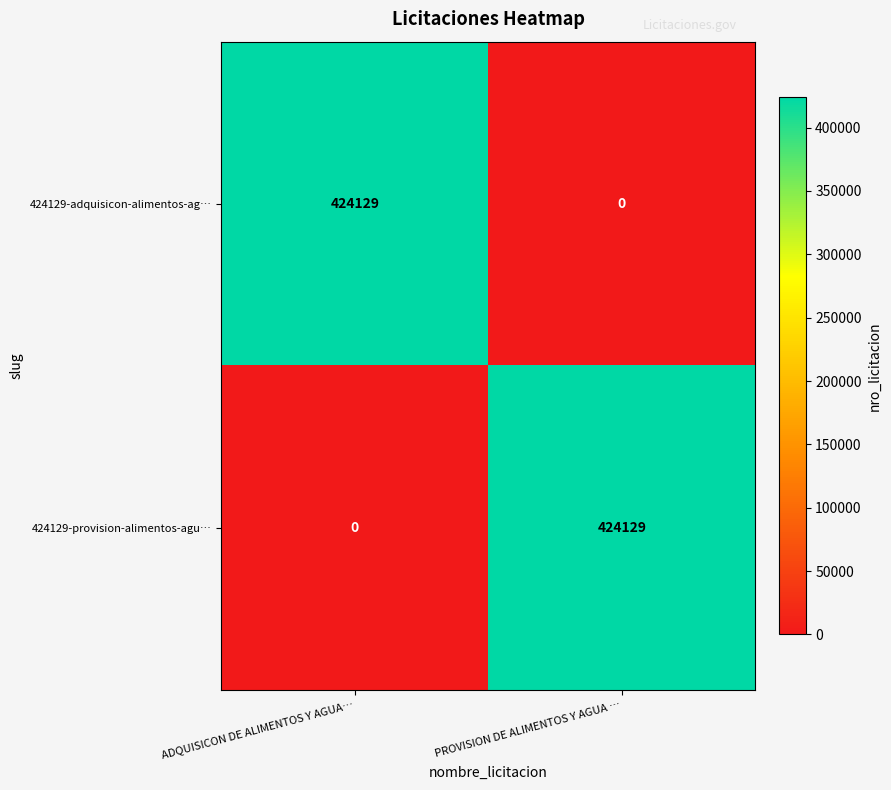

At which label is 424129-adquisicon-alimentos-ag… closest to 212064?

PROVISION DE ALIMENTOS Y AGUA …